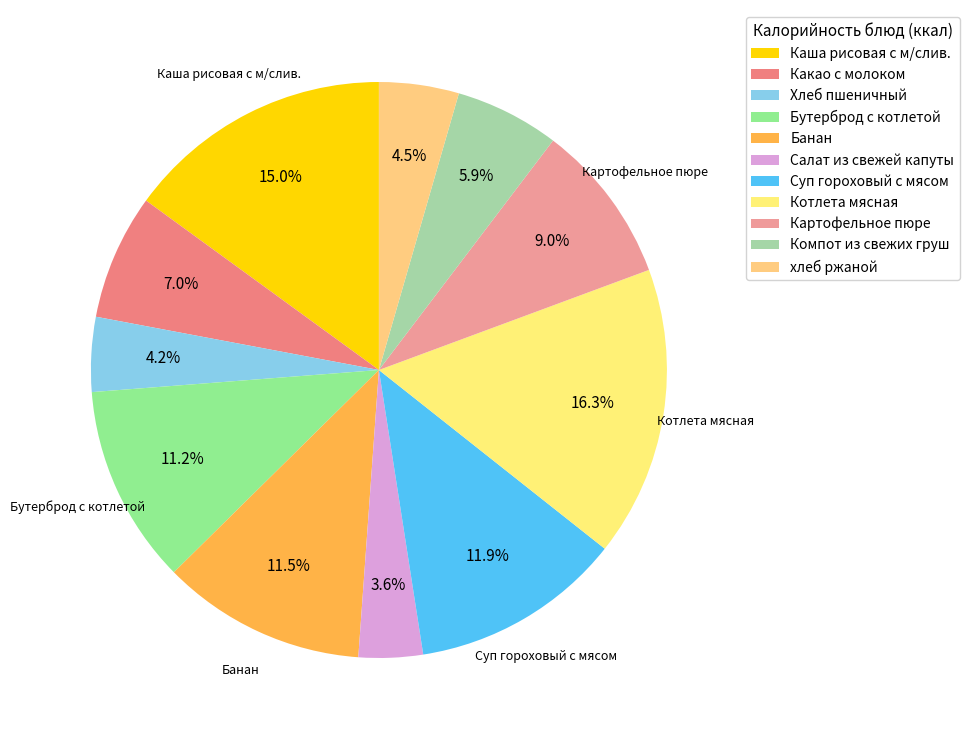

To the nearest percent, what is the combined percentage of Какао с молоком and Хлеб пшеничный?

11%